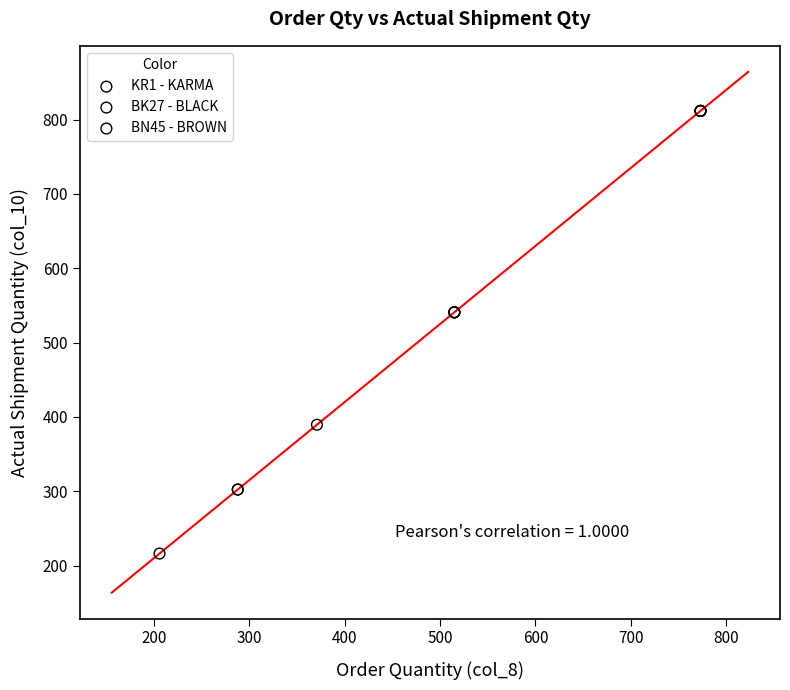

Which series reaches the minimum Y coordinate?

KR1 - KARMA